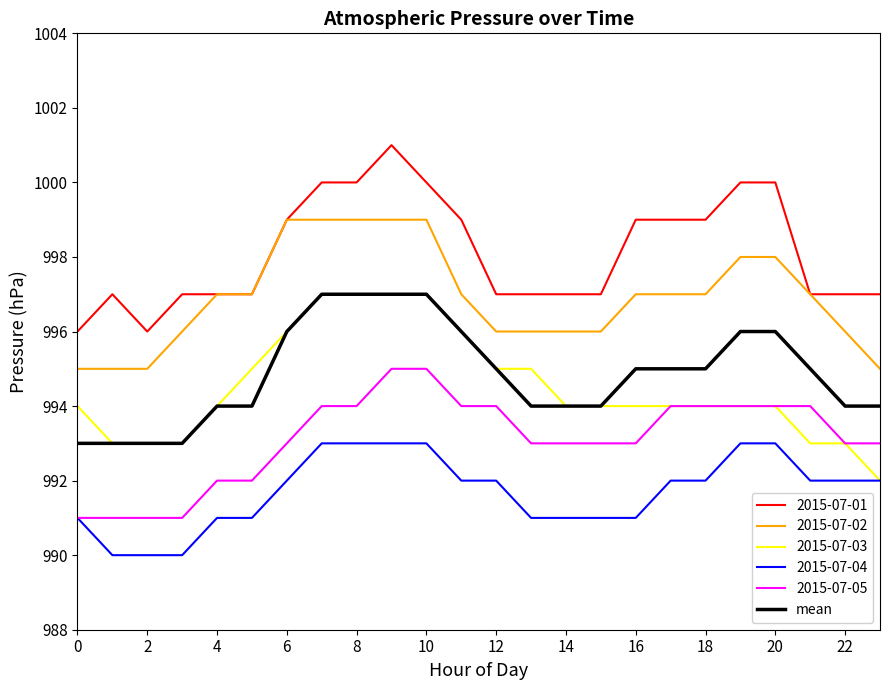

Which series has the largest total across all categories?

2015-07-01